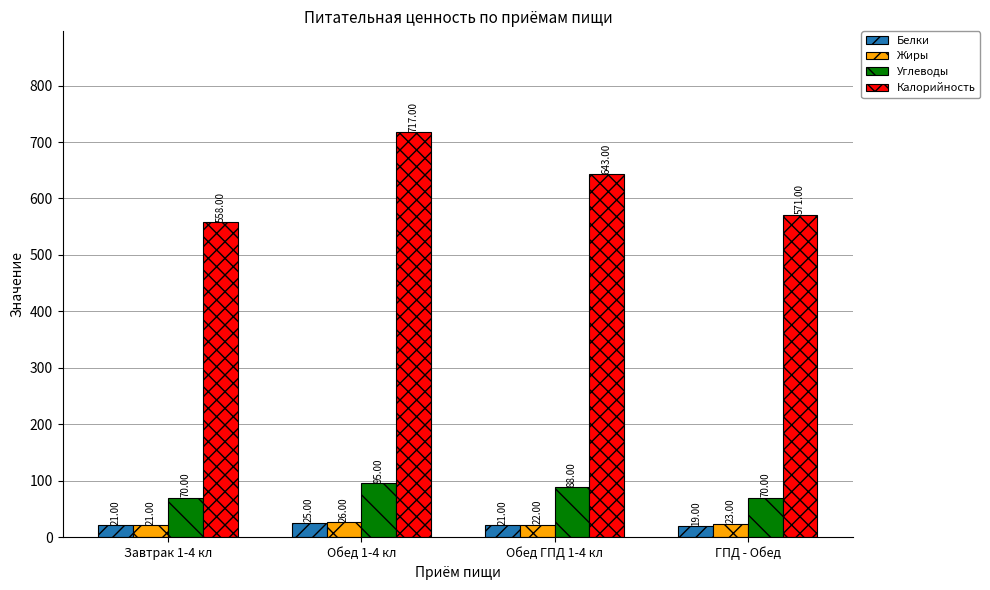

At which category is the sum across all series the highest?

Обед 1-4 кл